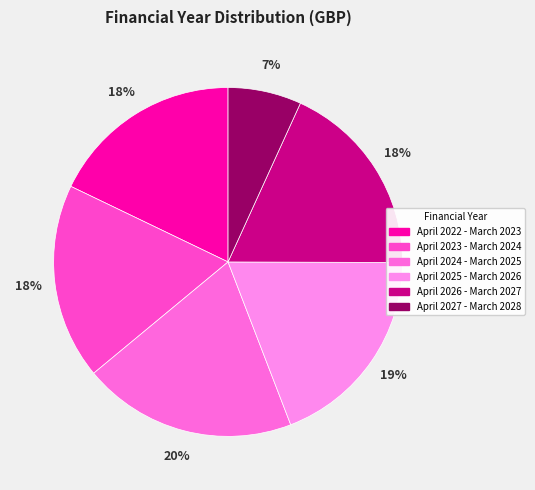

Is it true that April 2027 - March 2028 is 7% of the pie?

True